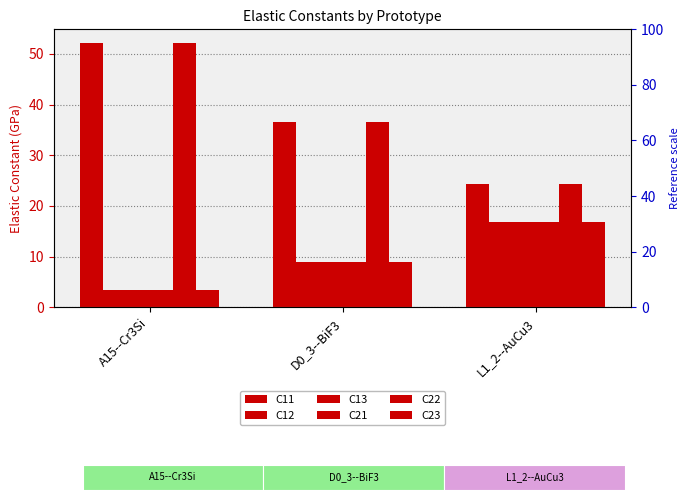

Rank the series at L1_2--AuCu3 from lowest to highest value.

C12, C13, C21, C23, C11, C22